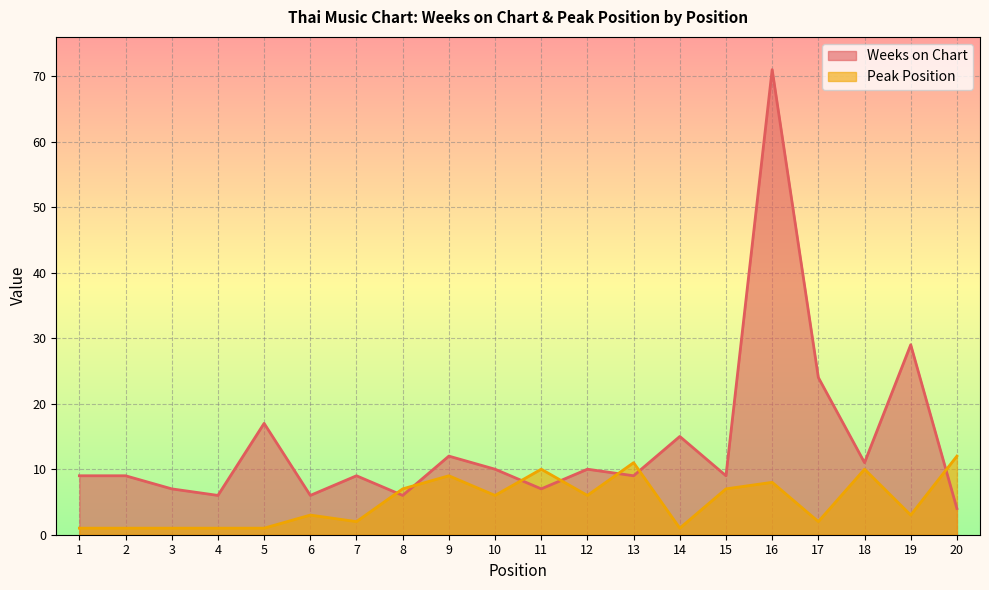

Which category has the highest value across all series?

16